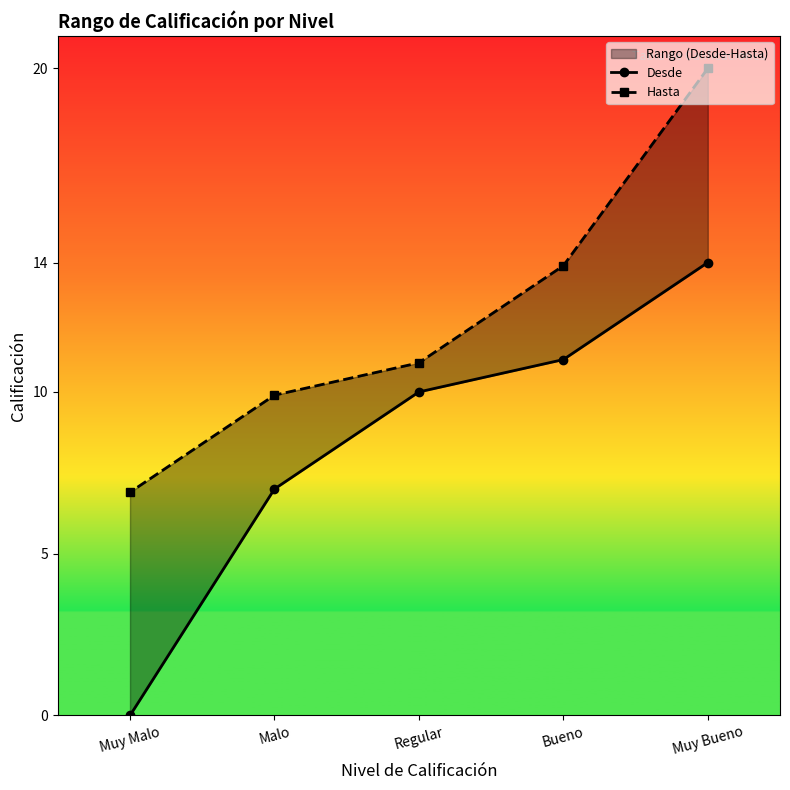

What is the label of the 1st point from the right?

Muy Malo